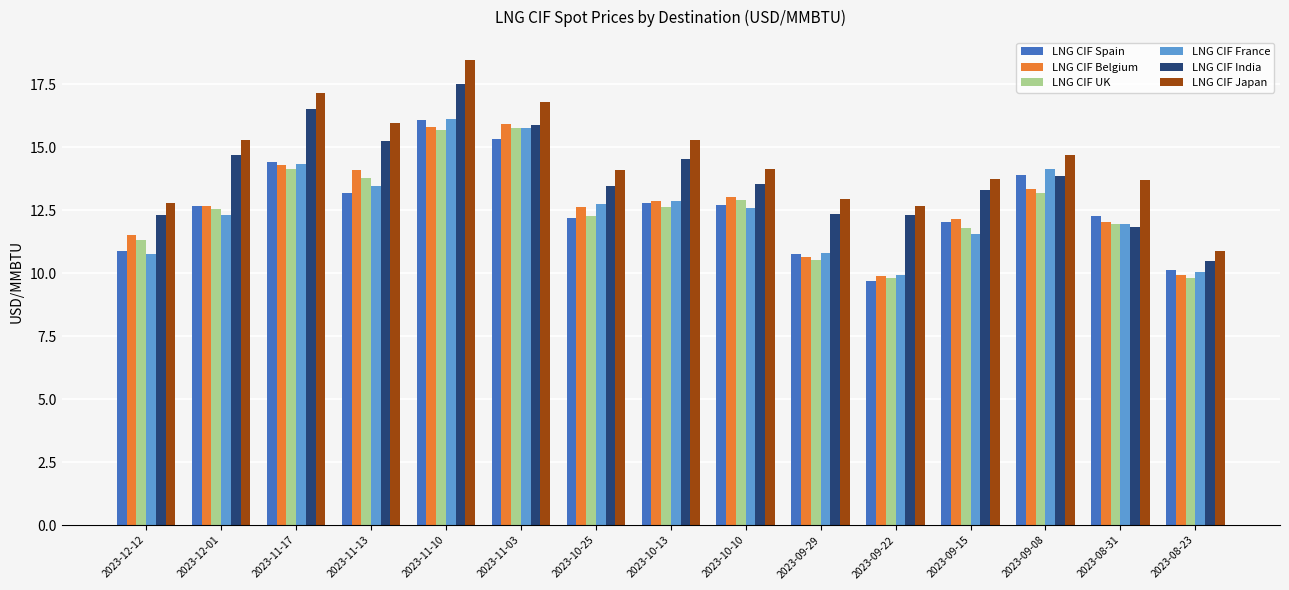

Is the value of LNG CIF UK at 2023-12-01 greater than the value of LNG CIF India at 2023-11-17?

No